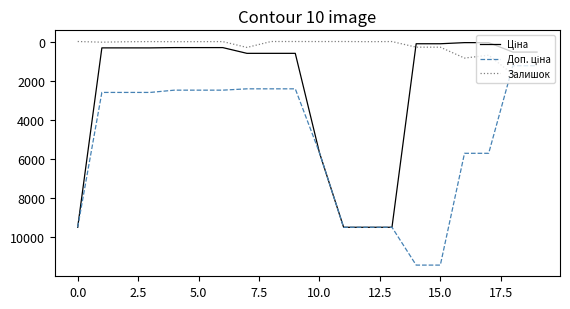

What is the greatest value displayed?

11410.0